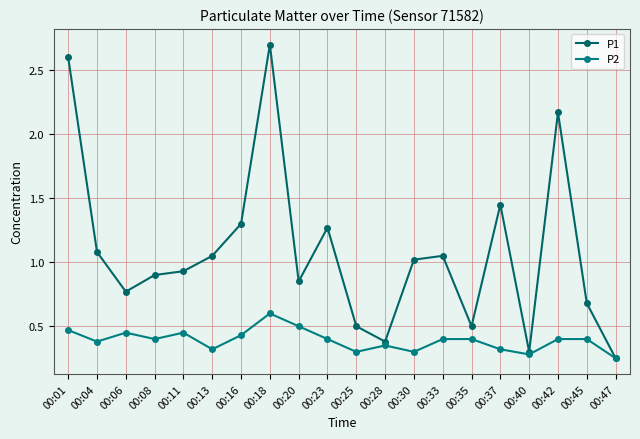

List the series in order of their overall mean, highest first.

P1, P2